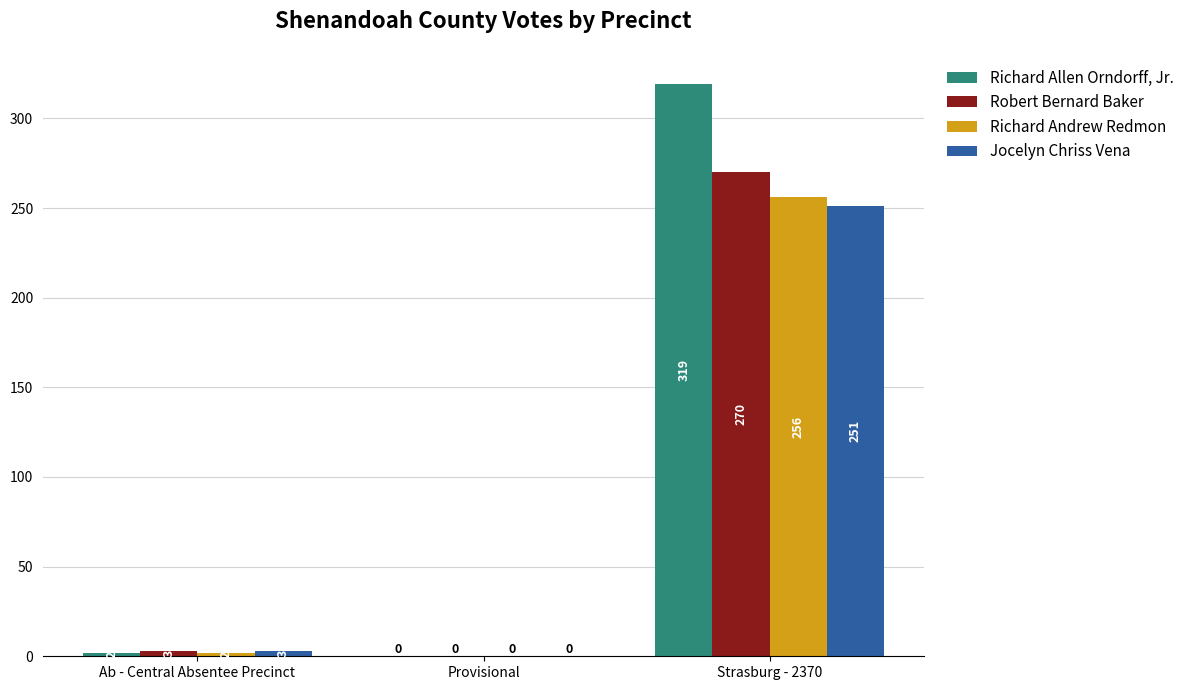

How many positive values does the Robert Bernard Baker series have?

2